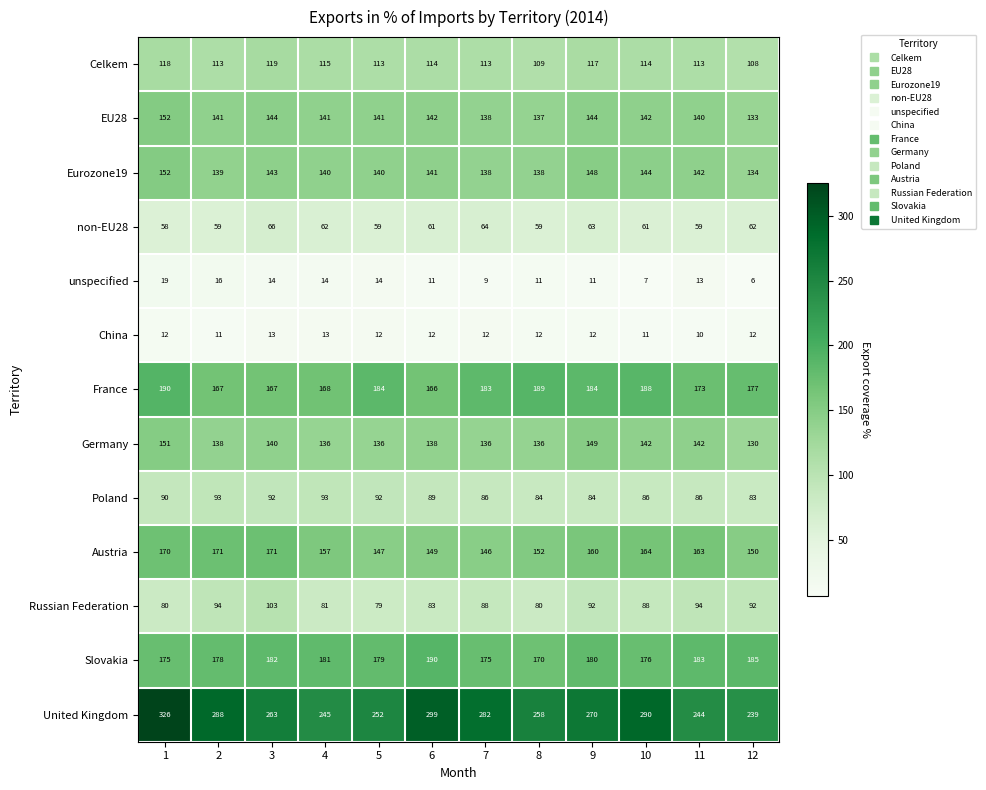

How many values in the Russian Federation series are below 88?

5